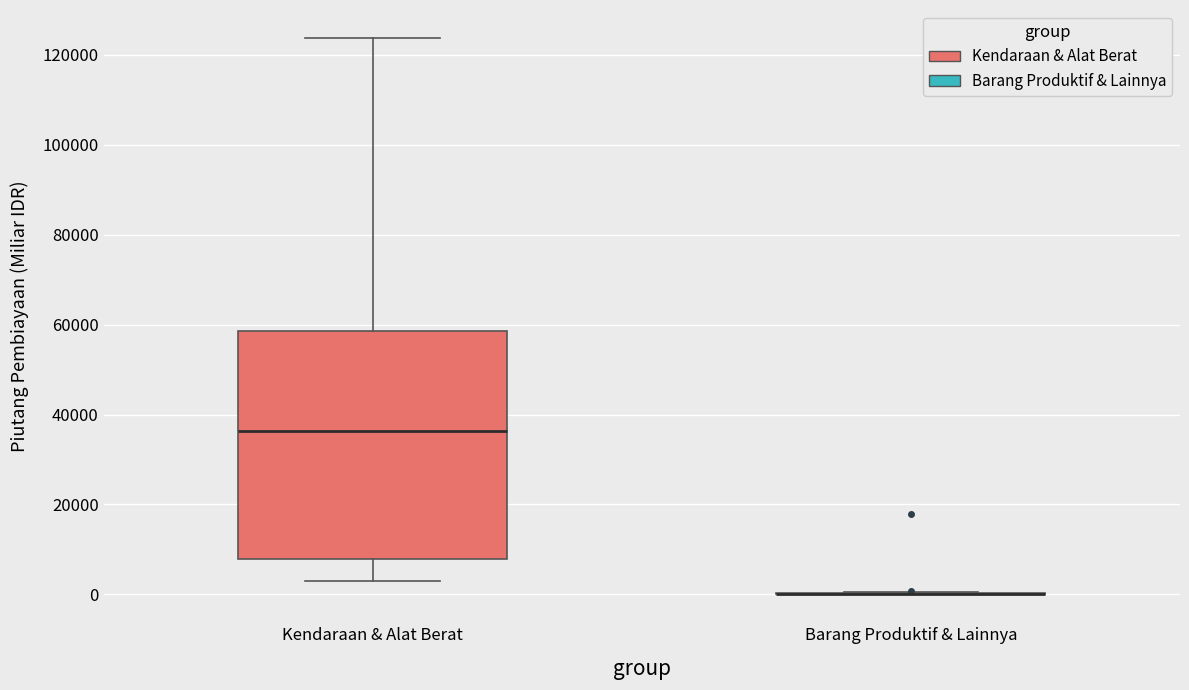

Reading left to right, transcribe this box plot: for each box, give where its median line is, the range the box spans, and where its two whiskers end, as read against the y-axis. The values are not printed on the chart, so give them approximately, as read against the axis.

Kendaraan & Alat Berat: median 36000, box 8000 to 58000, whiskers 2000 to 124000
Barang Produktif & Lainnya: box collapsed to a line at 0, whiskers 0 to 0